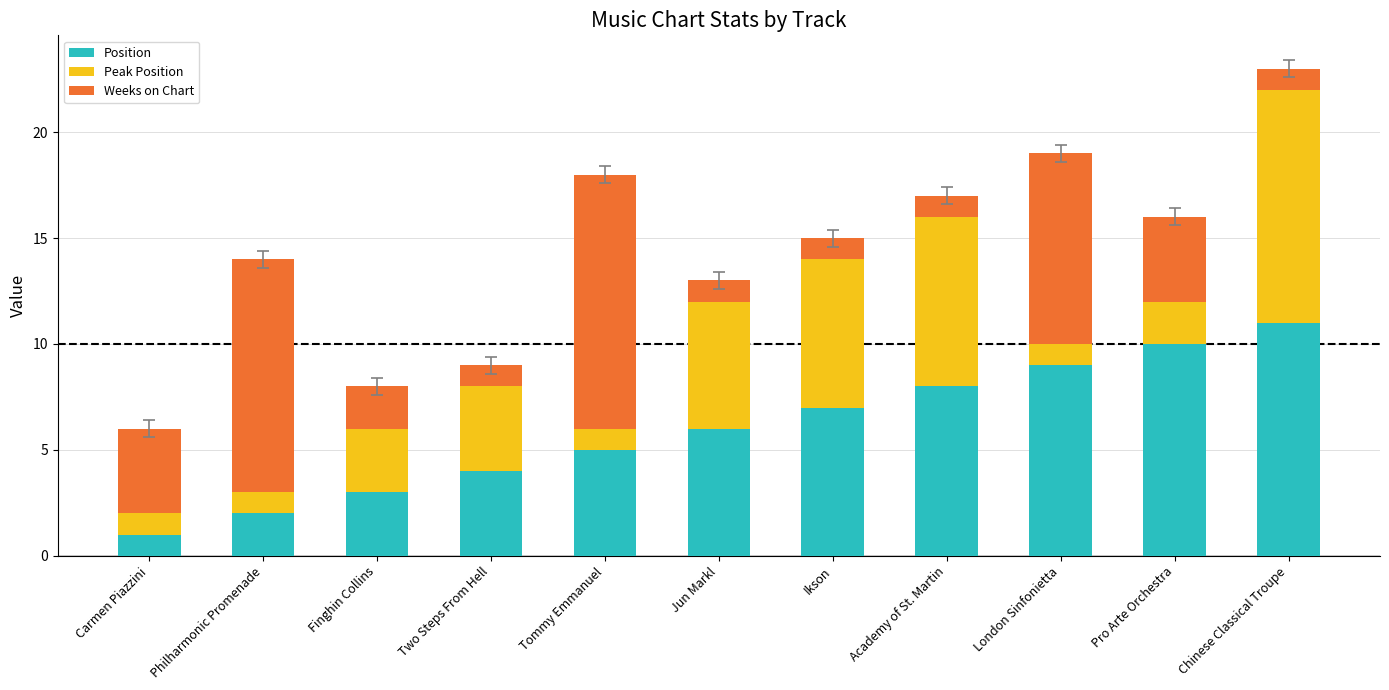

What is the difference between the maximum and minimum values in the Position series?

10